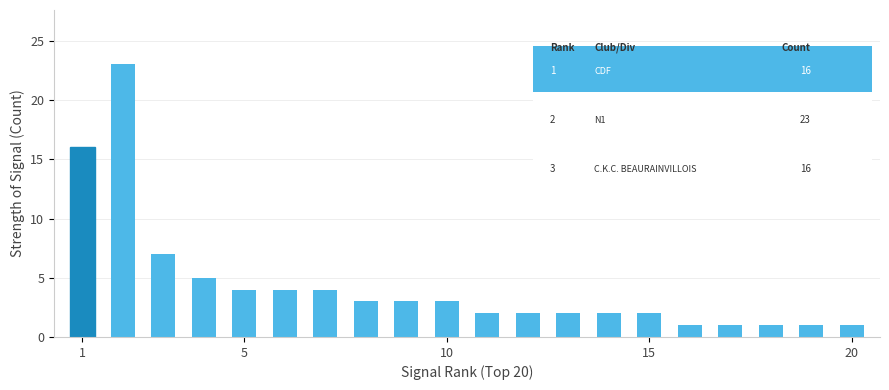

What is the value of the 18th bar from the left?

1